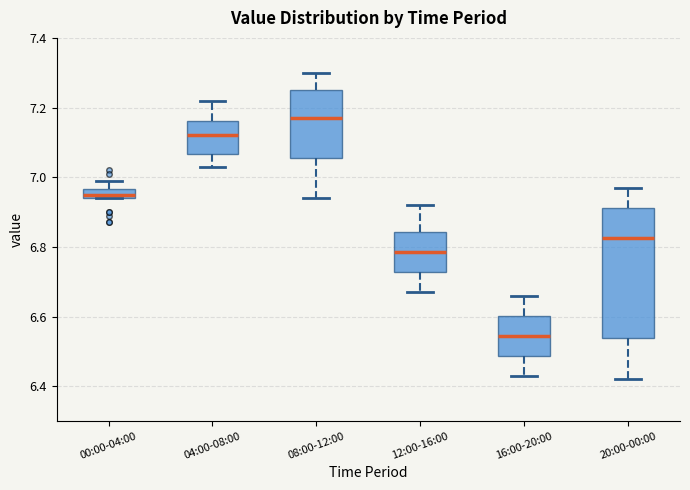

Which box has the highest median line?

08:00-12:00